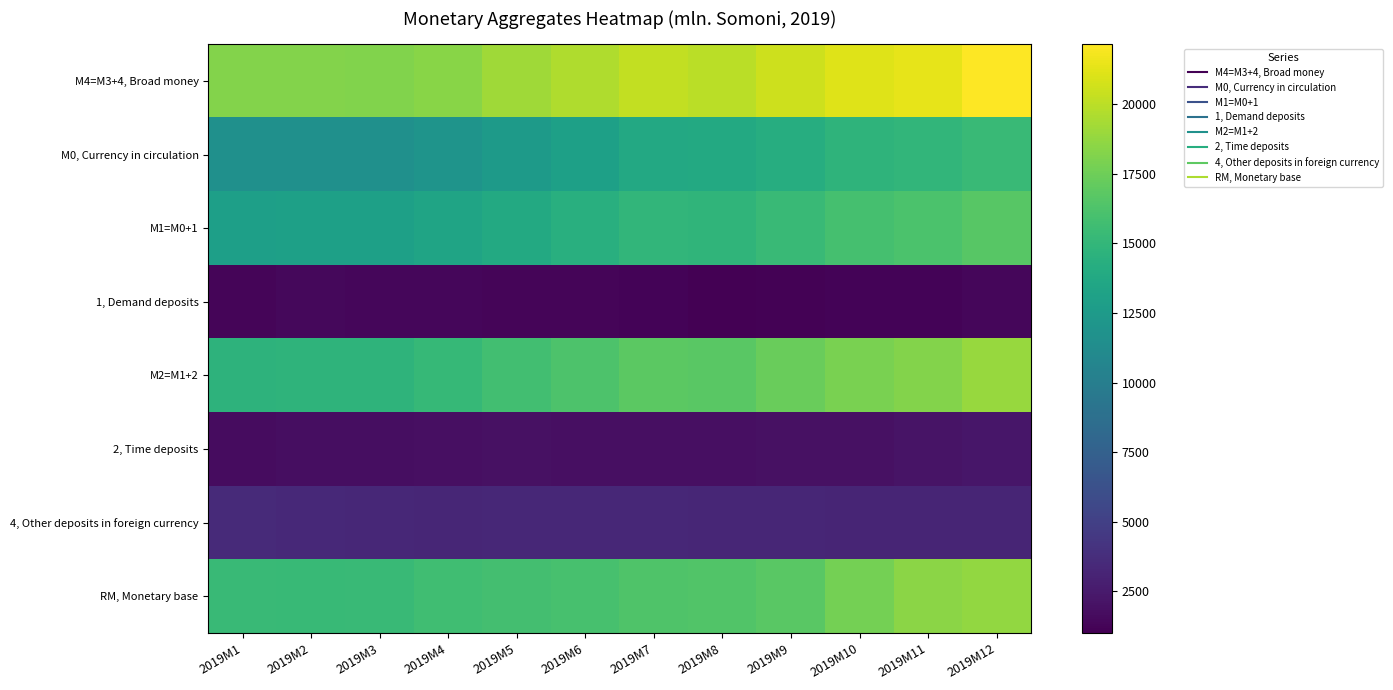

Reading left to right, what are all the values shown in this chart?

М4=M3+4, Broad money: 2019M1=18216.6	2019M2=18264.0	2019M3=18135.3	2019M4=18401.3	2019M5=19125.8	2019M6=19619.4	2019M7=20223.0	2019M8=19947.4	2019M9=20580.0	2019M10=21109.4	2019M11=21397.3	2019M12=22164.4
М0, Currency in circulation: 2019M1=11644.1	2019M2=11616.9	2019M3=11645.9	2019M4=11923.6	2019M5=12562.8	2019M6=13027.5	2019M7=13766.4	2019M8=13817.6	2019M9=14209.5	2019M10=14738.5	2019M11=14949.9	2019M12=15332.5
М1=M0+1: 2019M1=12951.8	2019M2=13044.6	2019M3=13020.1	2019M4=13326.6	2019M5=13870.6	2019M6=14348.1	2019M7=14956.8	2019M8=14814.6	2019M9=15315.9	2019M10=15944.2	2019M11=16137.5	2019M12=16696.7
1, Demand deposits: 2019M1=1307.7	2019M2=1427.7	2019M3=1374.2	2019M4=1403.0	2019M5=1307.9	2019M6=1320.6	2019M7=1190.4	2019M8=997.0	2019M9=1106.4	2019M10=1205.7	2019M11=1187.6	2019M12=1364.2
М2=M1+2: 2019M1=14682.0	2019M2=14800.4	2019M3=14792.7	2019M4=15155.8	2019M5=15794.5	2019M6=16228.8	2019M7=16848.9	2019M8=16716.6	2019M9=17287.6	2019M10=17928.2	2019M11=18213.5	2019M12=18936.8
2, Time deposits: 2019M1=1730.2	2019M2=1755.8	2019M3=1772.6	2019M4=1829.1	2019M5=1923.9	2019M6=1880.7	2019M7=1892.1	2019M8=1901.9	2019M9=1971.7	2019M10=1984.0	2019M11=2076.0	2019M12=2240.1
4, Other deposits in foreign currency: 2019M1=3534.6	2019M2=3463.6	2019M3=3342.6	2019M4=3245.6	2019M5=3331.3	2019M6=3390.6	2019M7=3374.1	2019M8=3230.8	2019M9=3292.5	2019M10=3181.3	2019M11=3183.8	2019M12=3227.6
RM, Monetary base: 2019M1=15305.2	2019M2=15297.8	2019M3=15359.4	2019M4=15686.9	2019M5=15874.6	2019M6=15992.5	2019M7=16364.5	2019M8=16383.4	2019M9=16723.5	2019M10=17725.2	2019M11=18501.7	2019M12=18745.9